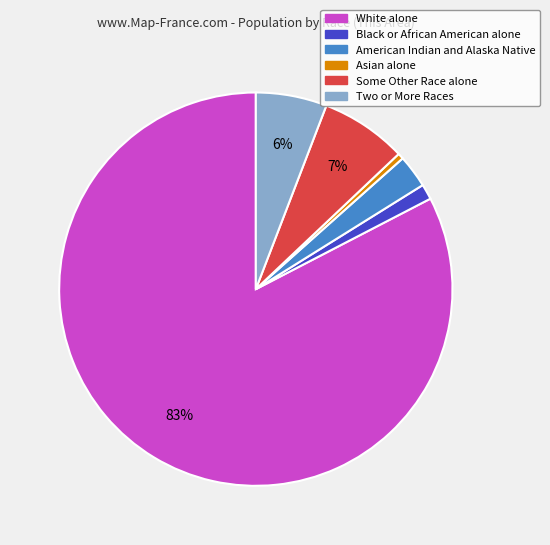

Combined, do Some Other Race alone and White alone account for over 50%?

Yes